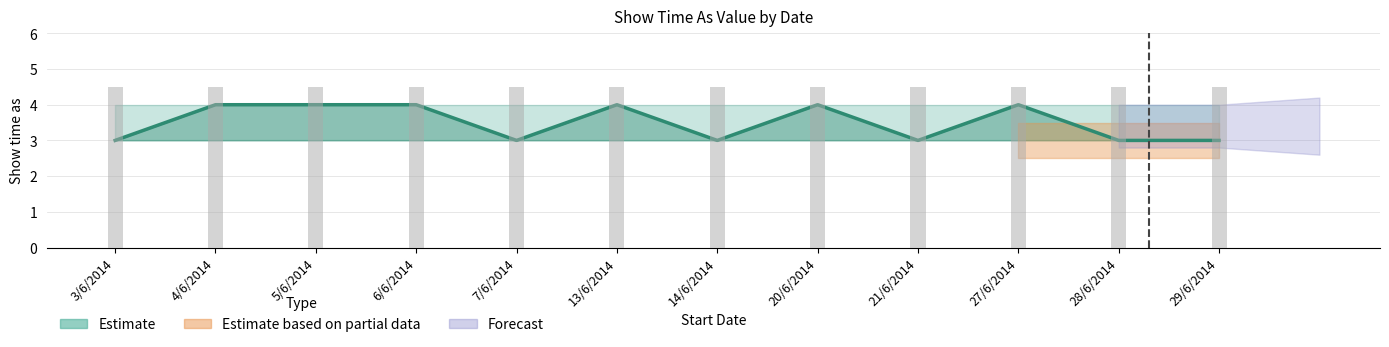

What is the label of the 9th bar from the left?

21/6/2014